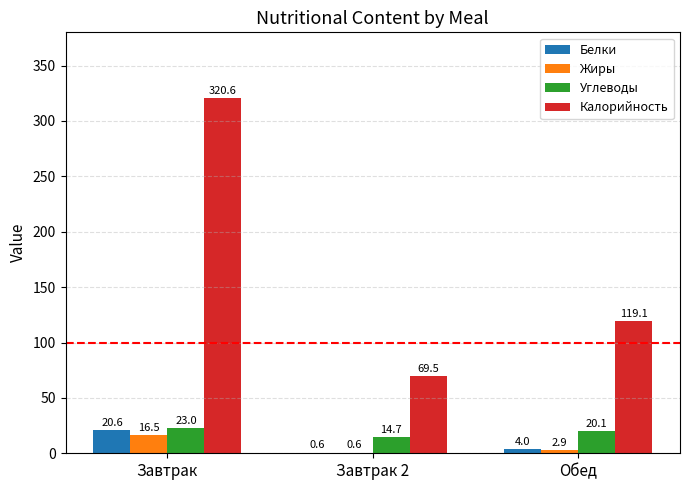

At which label does Жиры reach its peak?

Завтрак